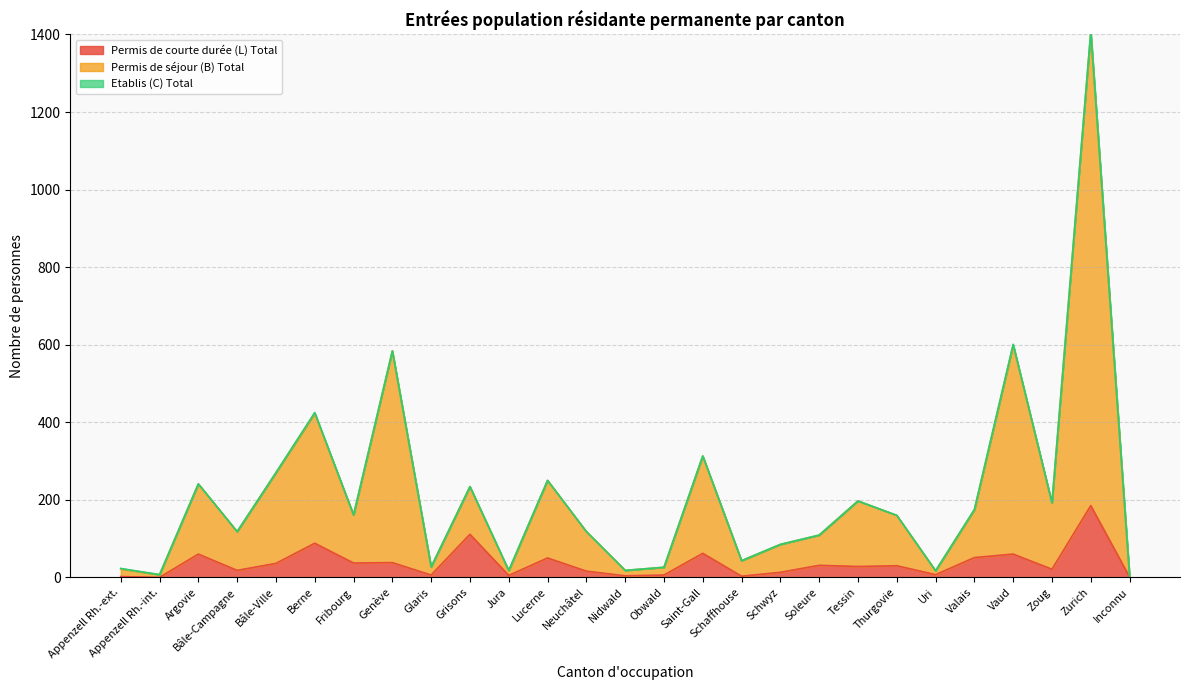

Which has a higher value, Fribourg or Berne?

Berne